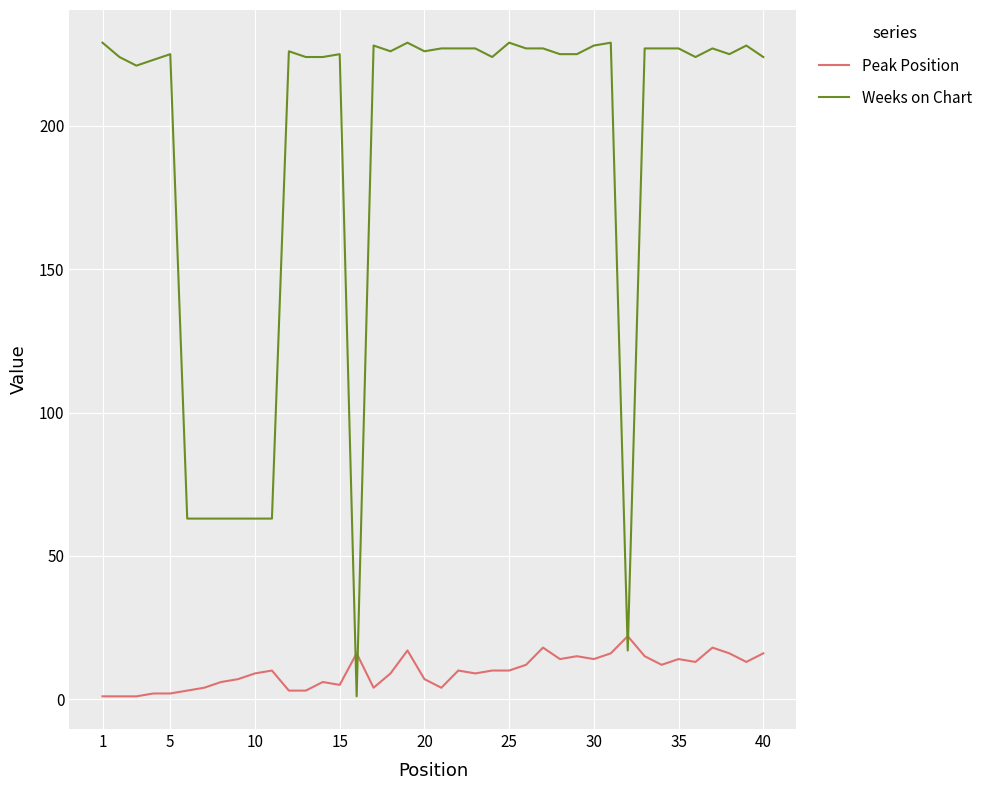

Rank the series by their maximum value, from highest to lowest.

Weeks on Chart, Peak Position